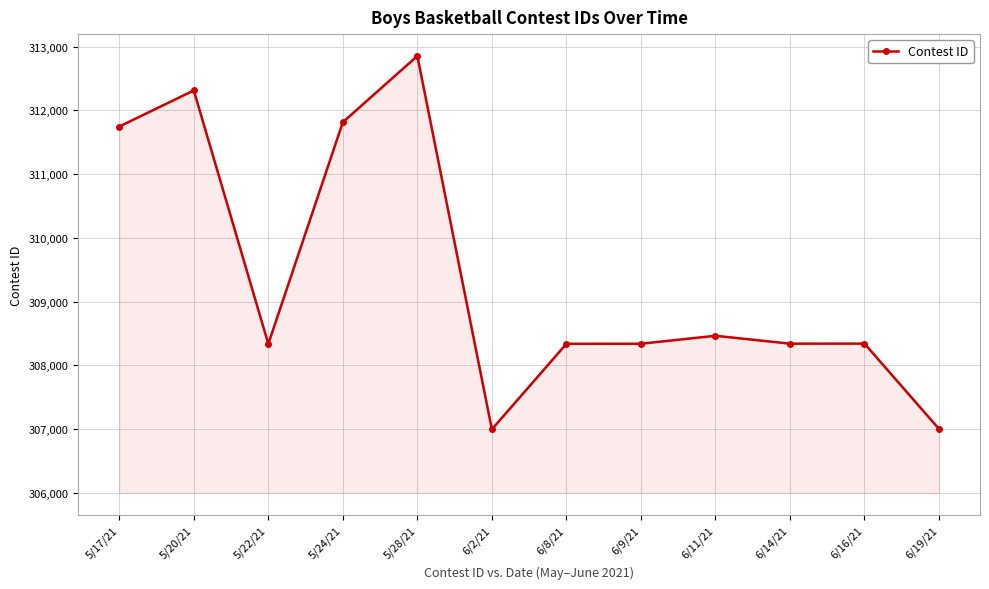

What is the label of the 7th point from the left?

6/8/21